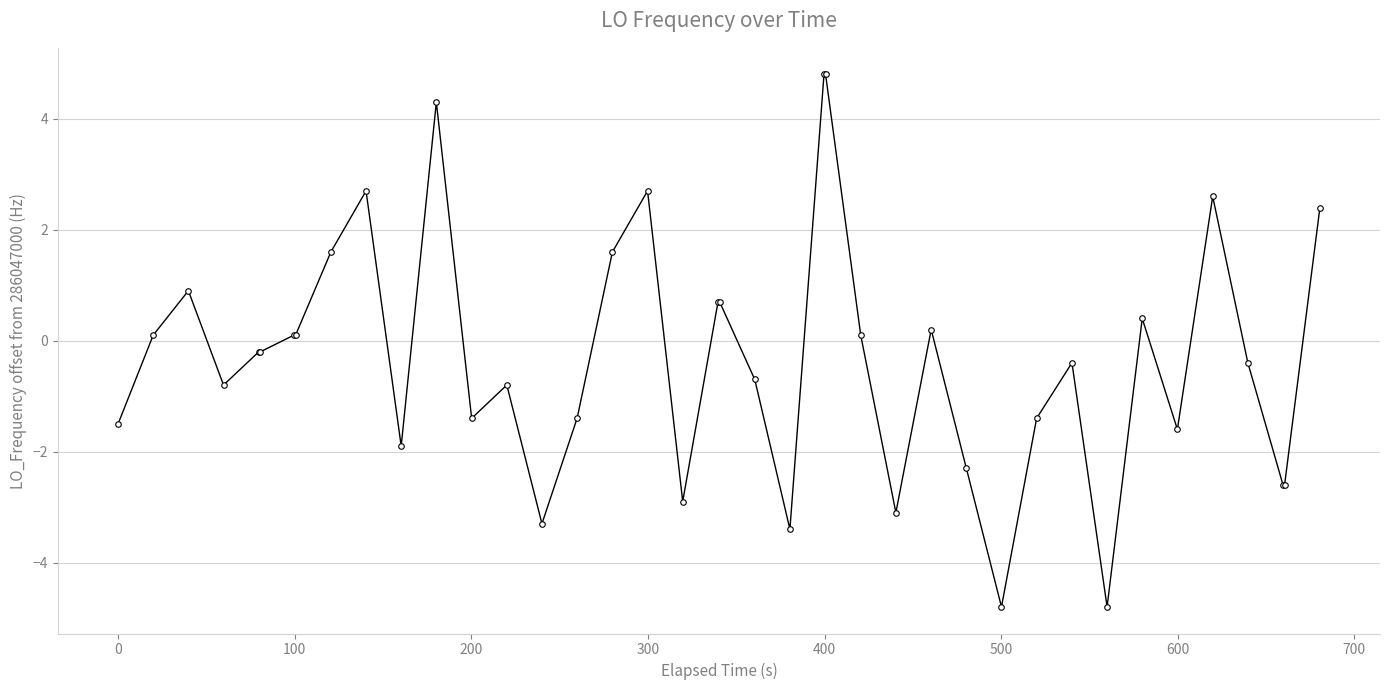

What is the average value?

-0.3